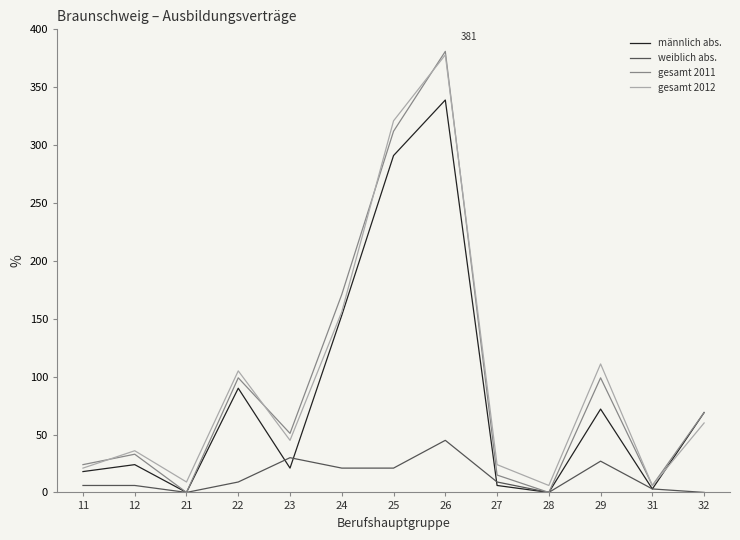

Which series has the widest spread of values?

gesamt 2011